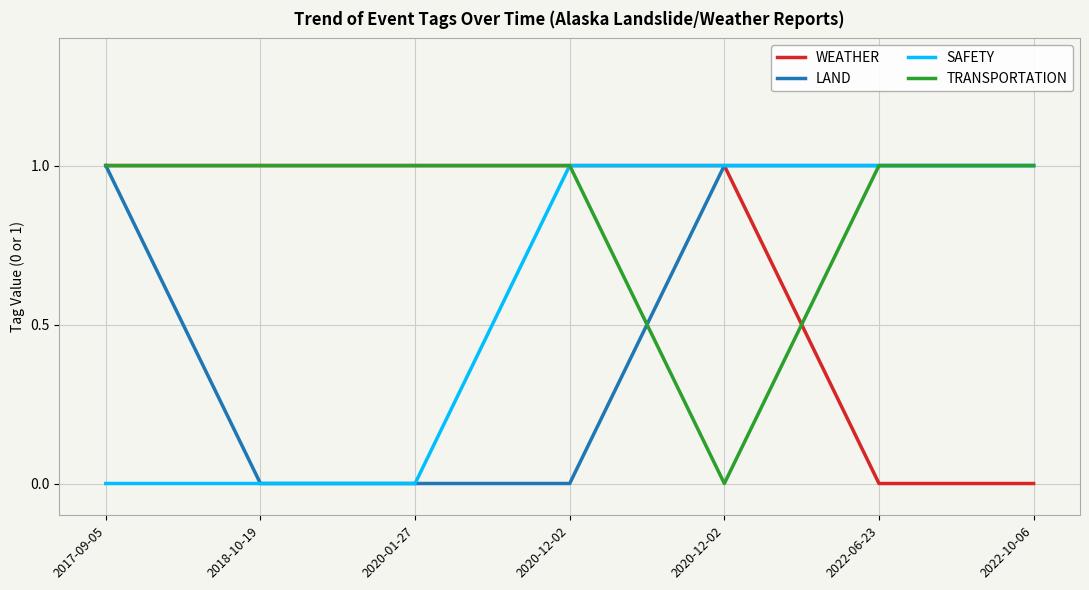

True or false: LAND and SAFETY intersect in this chart.

False